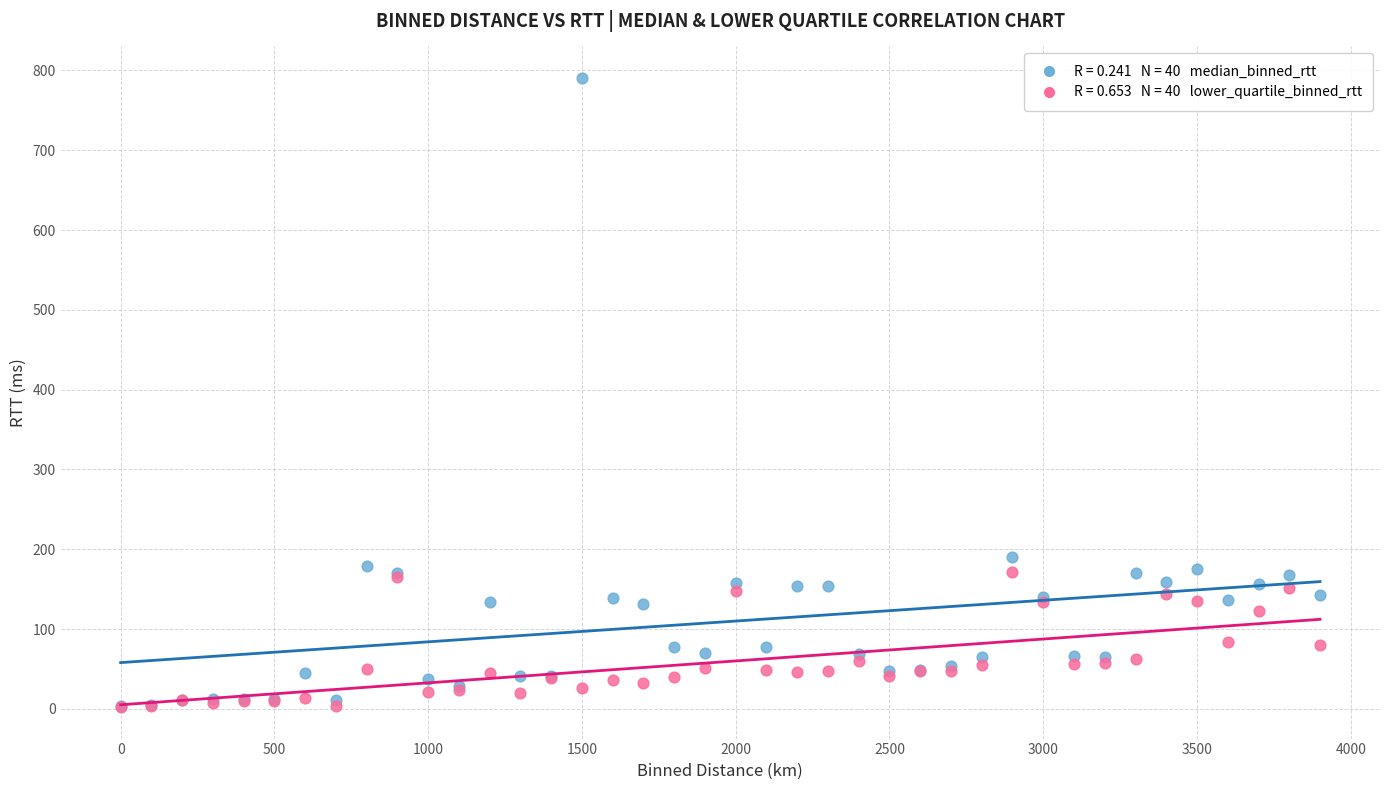

Across all series, what Y value is closest to 396?

190.4